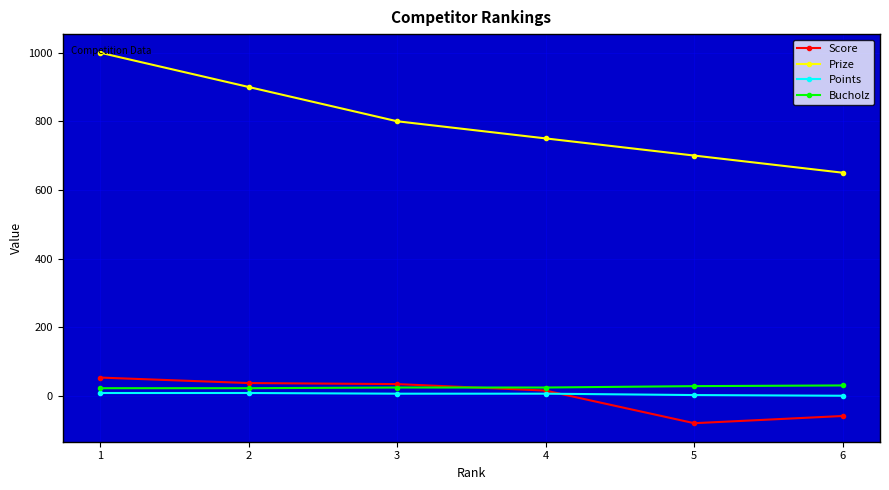

At how many categories does at least one series exceed 106?

6